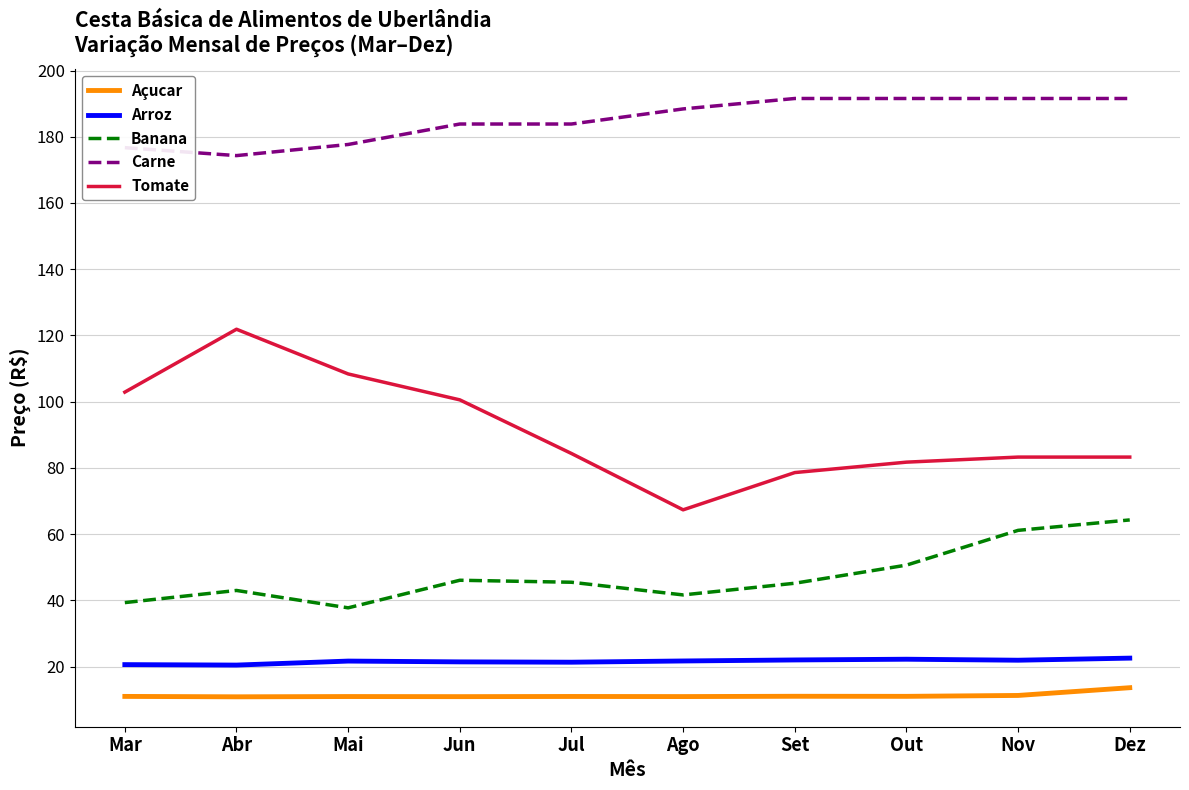

Which series has the widest spread of values?

Tomate